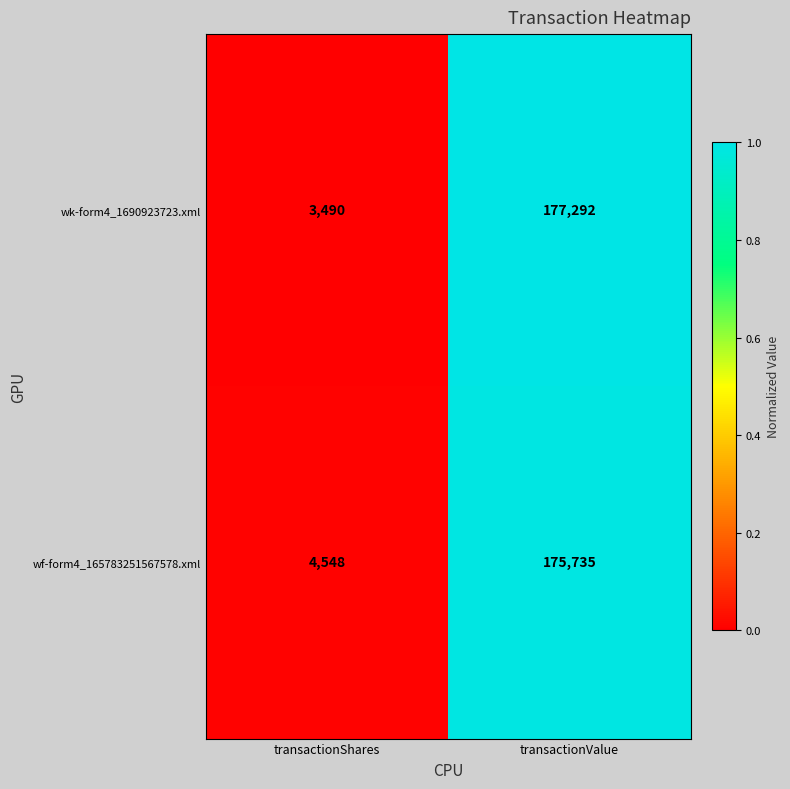

Which series has the largest total across all categories?

wk-form4_1690923723.xml